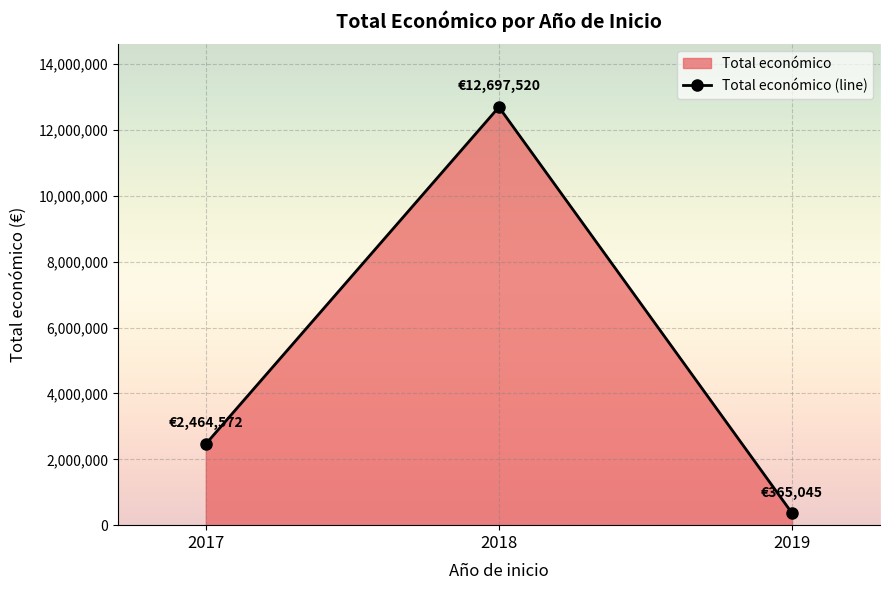

What is the sum of the values at 2018 and 2019?

13062565